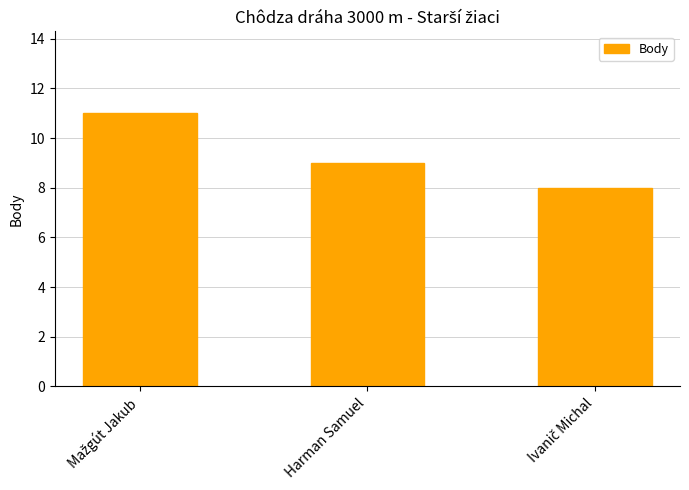

What is the greatest value displayed?

11